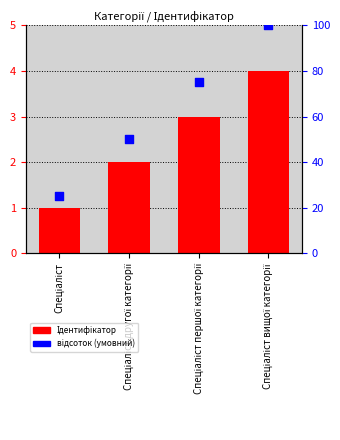

What are all the series names shown in the legend?

Ідентифікатор, відсоток (умовний)